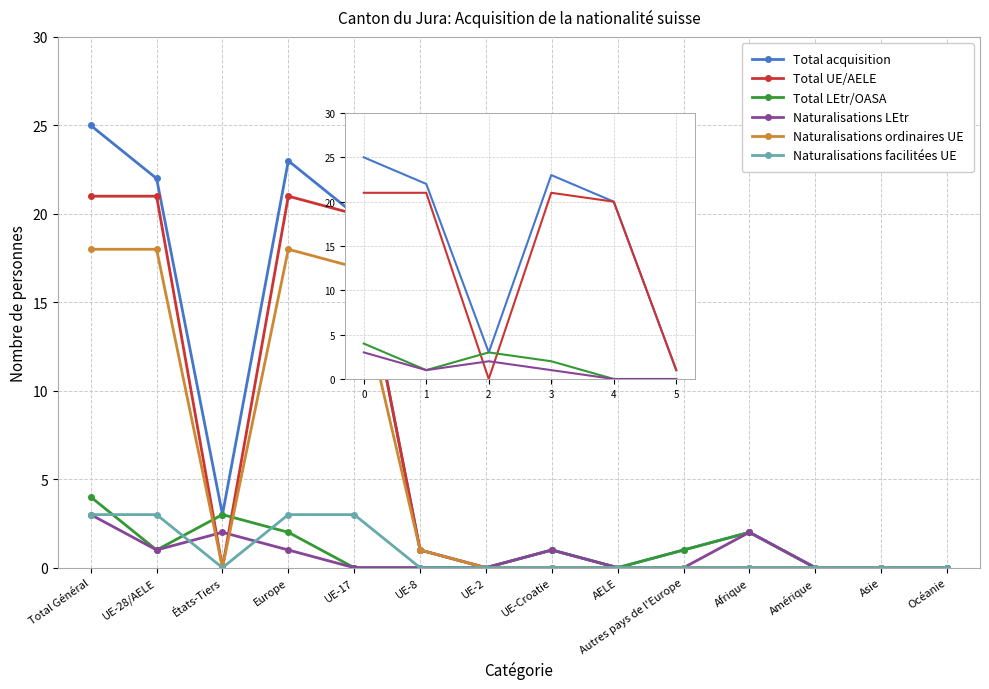

Reading left to right, extract all data points from this chart.

Total acquisition: 25	22	3	23	20	1	0	1	0	1	2	0	0	0
Total UE/AELE: 21	21	0	21	20	1	0	0	0	0	0	0	0	0
Total LEtr/OASA: 4	1	3	2	0	0	0	1	0	1	2	0	0	0
Naturalisations LEtr: 3	1	2	1	0	0	0	1	0	0	2	0	0	0
Naturalisations ordinaires UE: 18	18	0	18	17	1	0	0	0	0	0	0	0	0
Naturalisations facilitées UE: 3	3	0	3	3	0	0	0	0	0	0	0	0	0